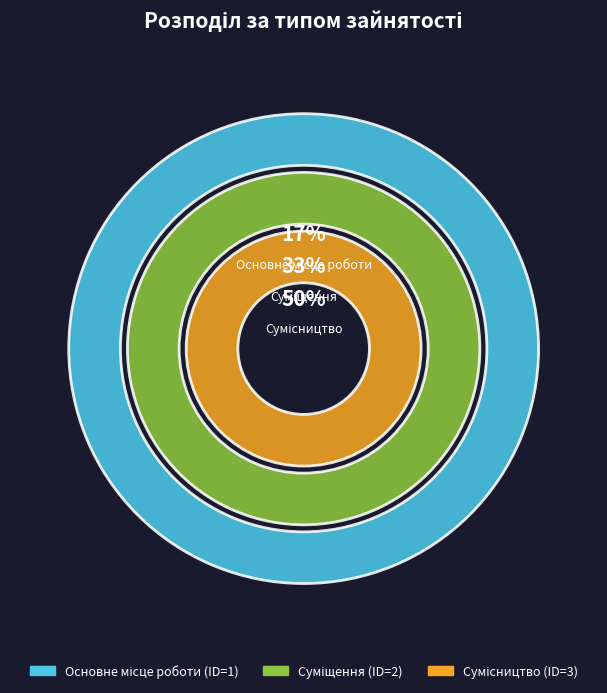

What is the ratio of the value at Сумісництво to the value at Основне місце роботи?

3.0